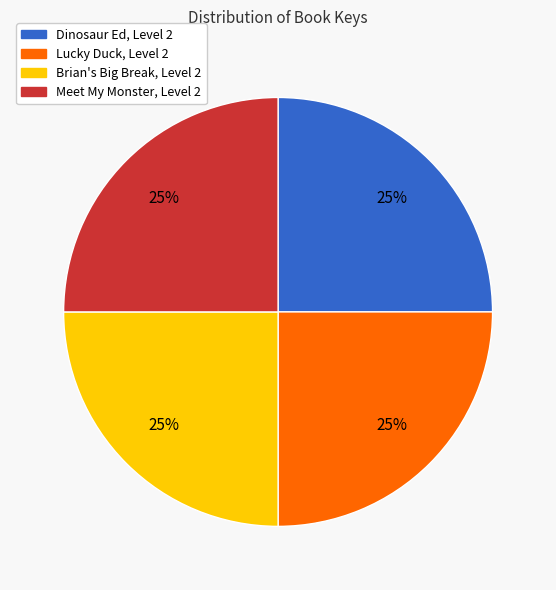

To the nearest percent, what is the combined percentage of Brian's Big Break, Level 2 and Dinosaur Ed, Level 2?

50%